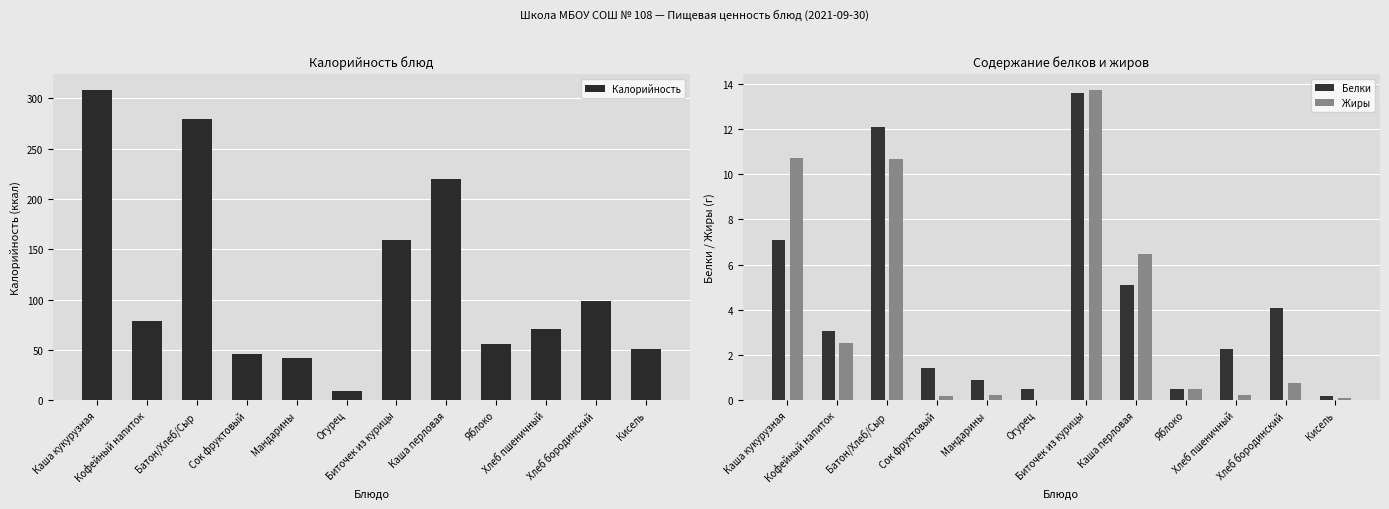

At Хлеб пшеничный, list the series in order from smallest to largest.

Жиры, Белки, Калорийность